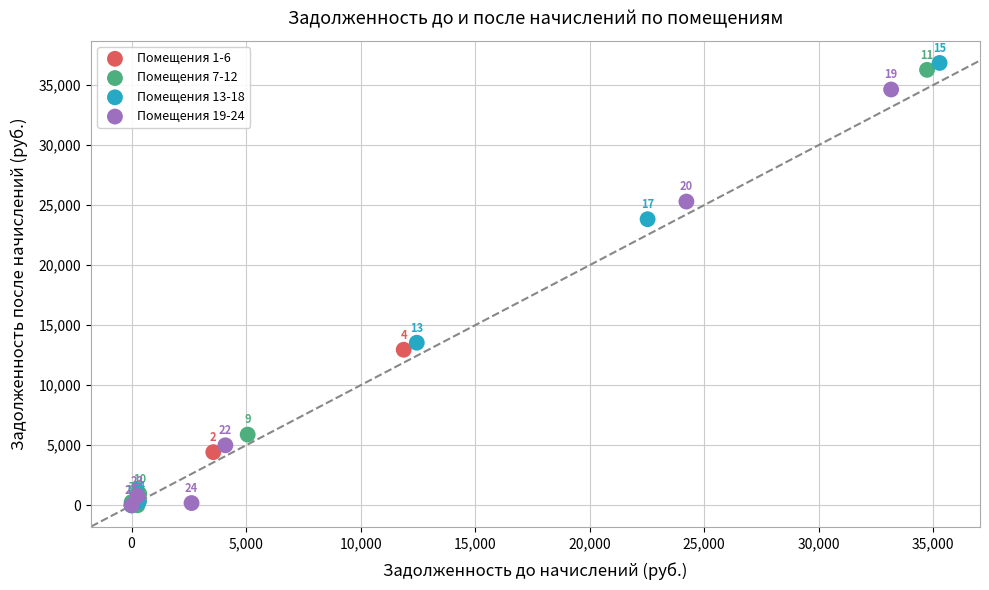

Which series has the widest spread of Y values?

Помещения 13-18